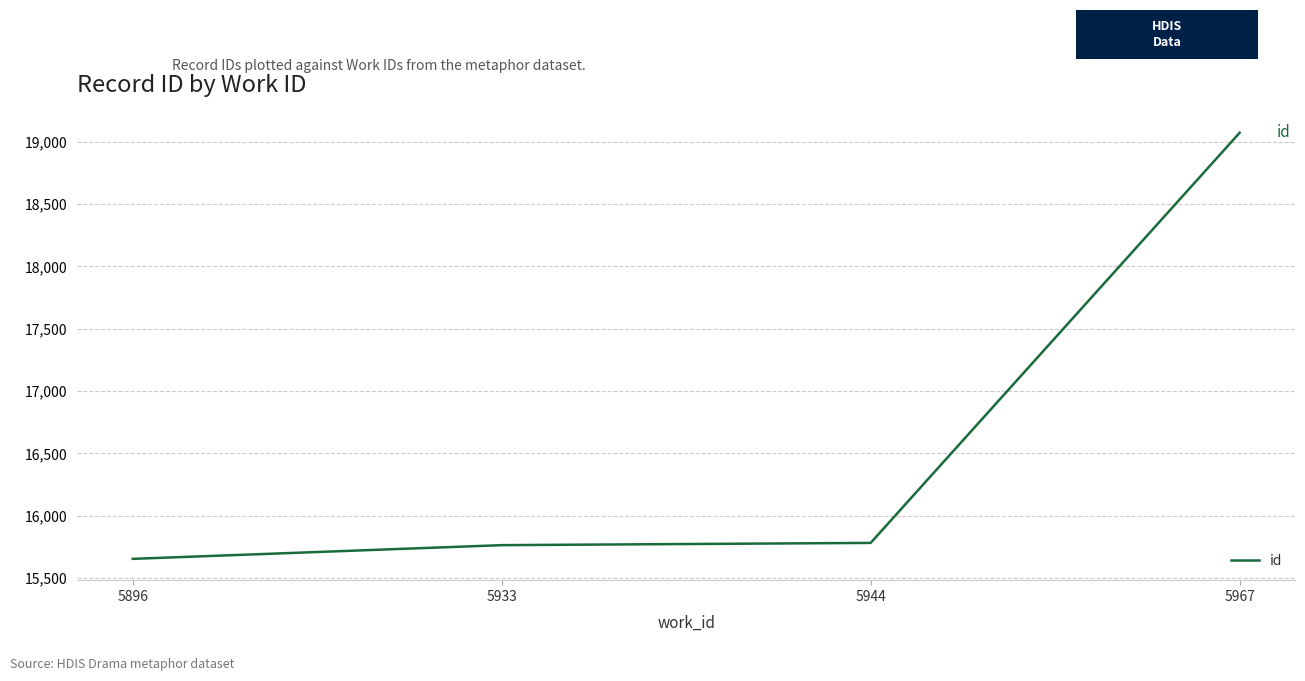

At which category does the chart reach its minimum across all series?

5896